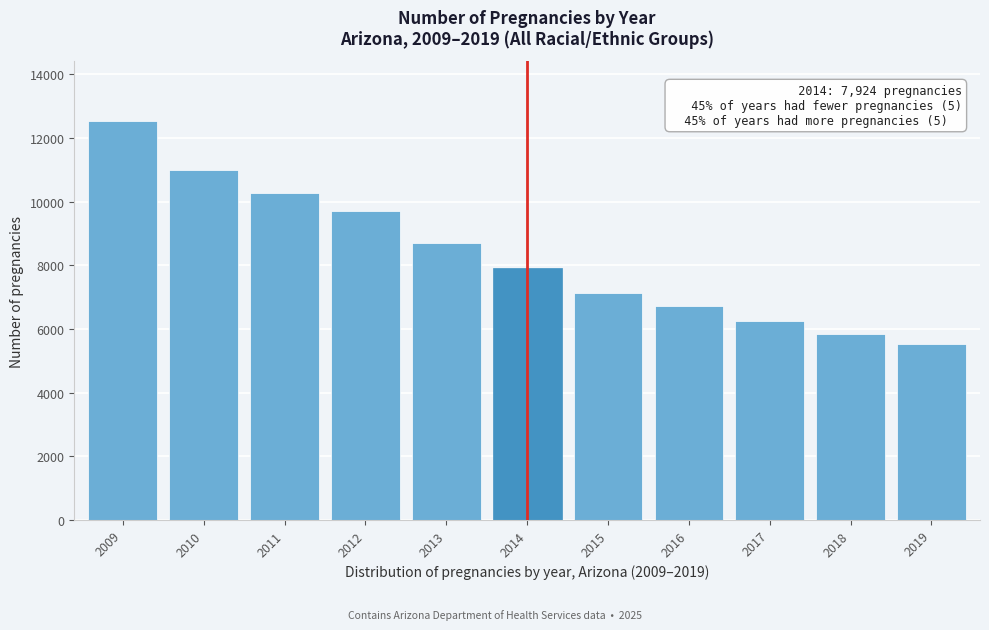

Reading left to right, list all the values displayed in this chart.

2009=12537	2010=10980	2011=10269	2012=9710	2013=8715	2014=7924	2015=7121	2016=6724	2017=6252	2018=5829	2019=5525